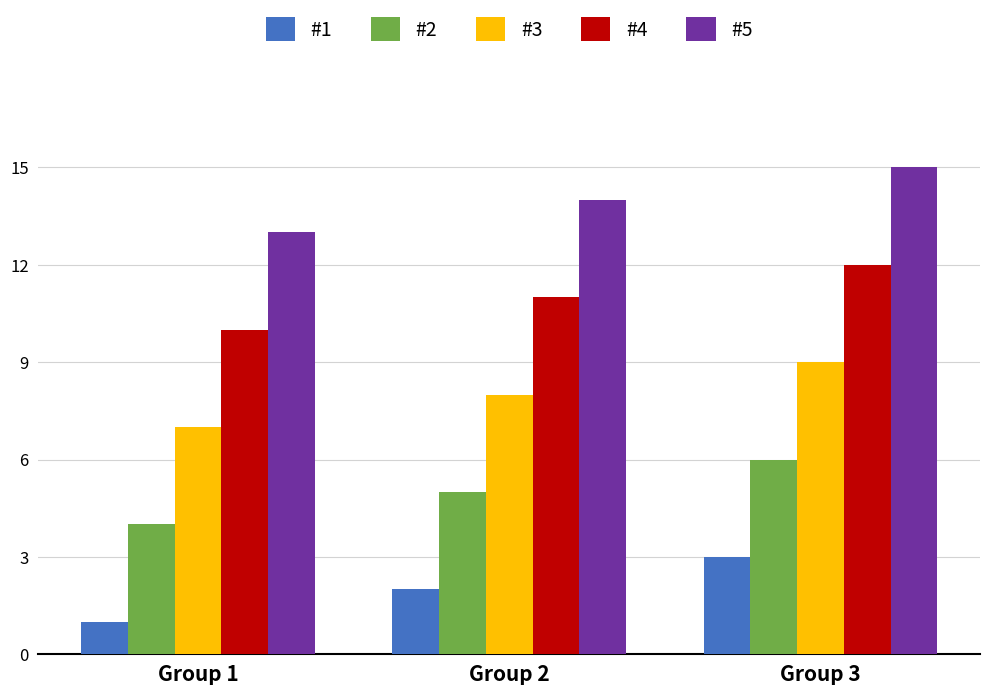

What is the value of the #5 bar at the 1st from the left?

13